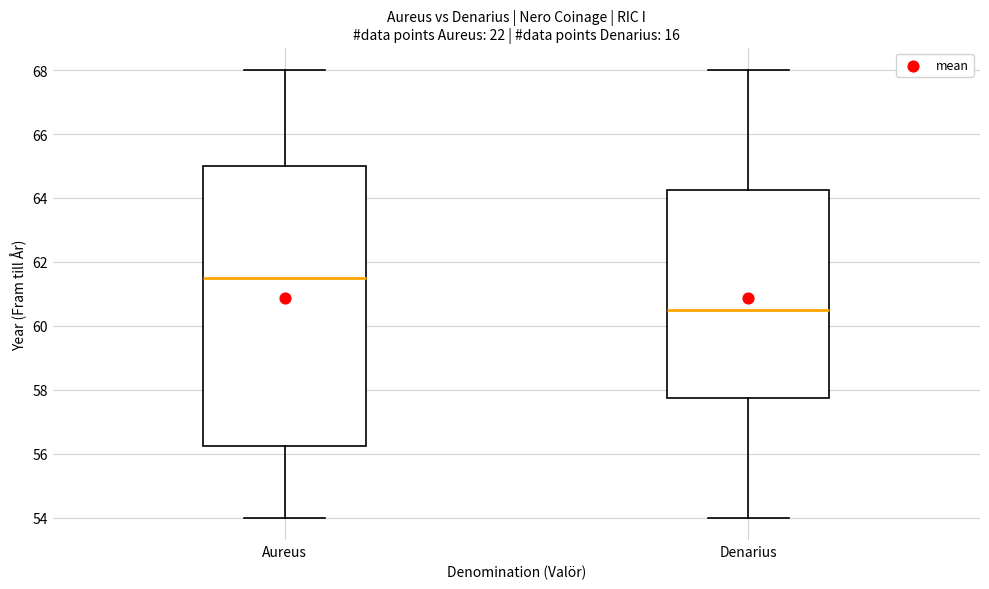

Comparing the boxes themselves (not the whiskers), which one is the tallest?

Aureus